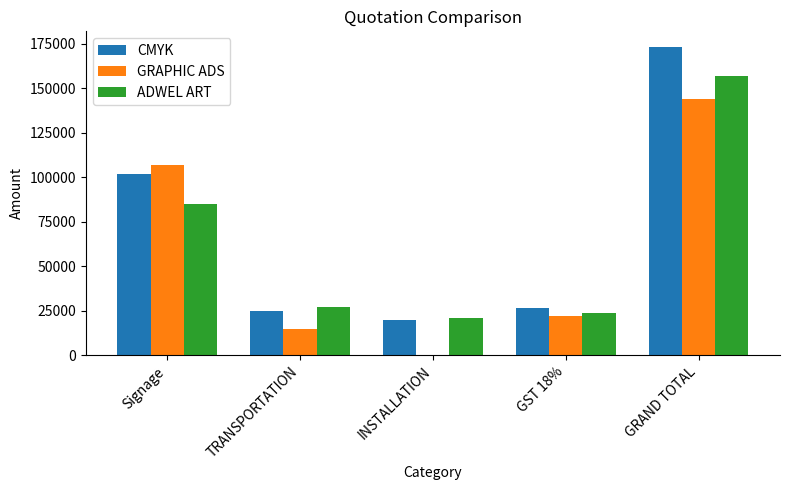

Between GST 18% and GRAND TOTAL, which series saw the biggest shift?

CMYK